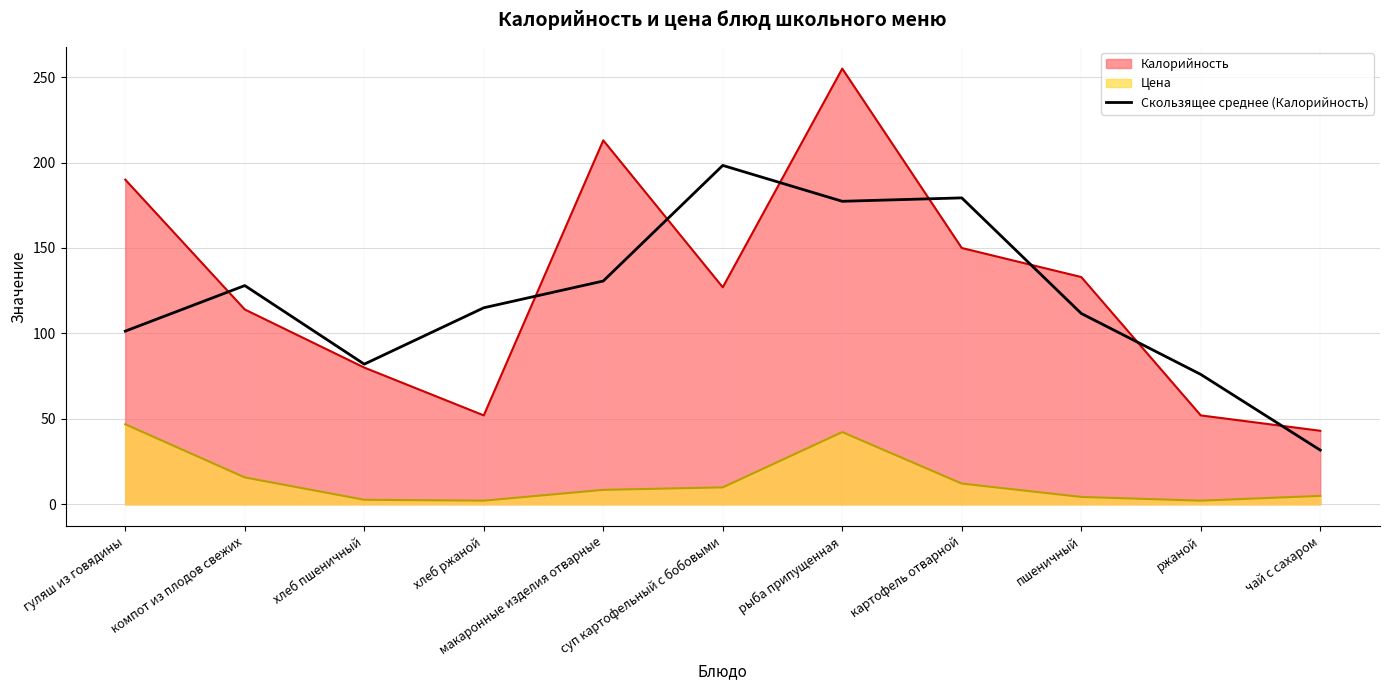

How many values exceed 115?

5